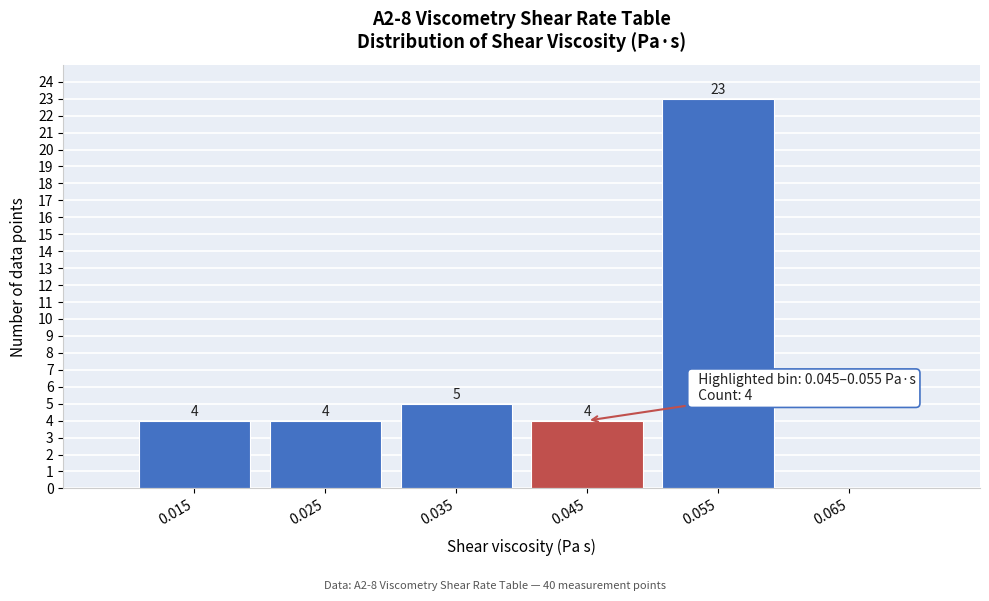

Reading left to right, transcribe all the data shown in this chart.

0.015=4	0.025=4	0.035=5	0.045=4	0.055=23	0.065=0